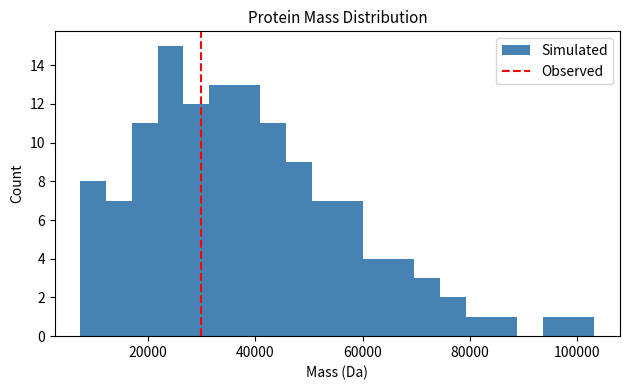

Read against the x-axis, roughly where is the centre of the tallest bar?

24000